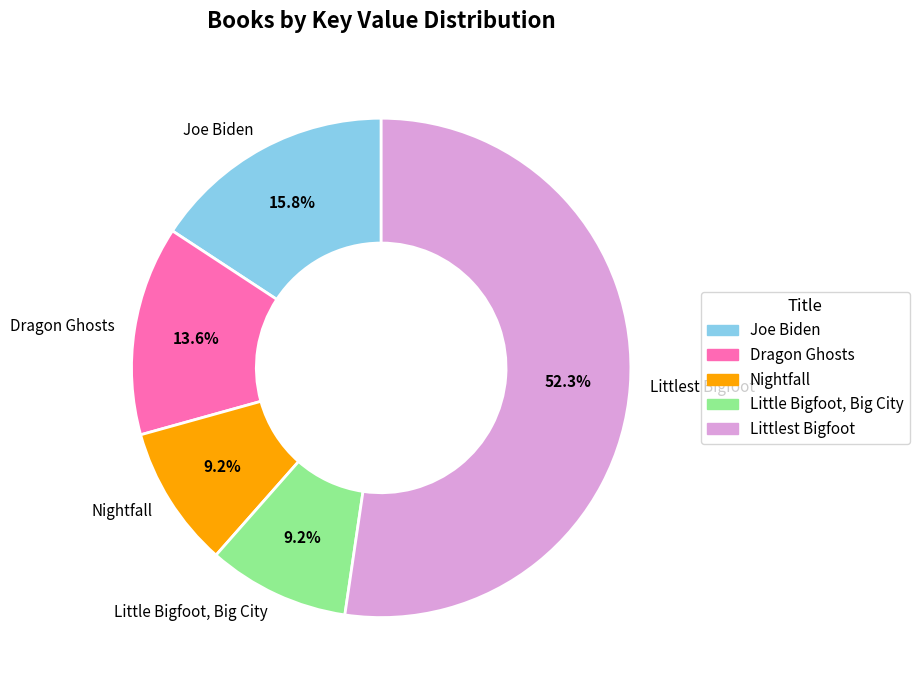

Between Little Bigfoot, Big City and Dragon Ghosts, which is larger?

Dragon Ghosts